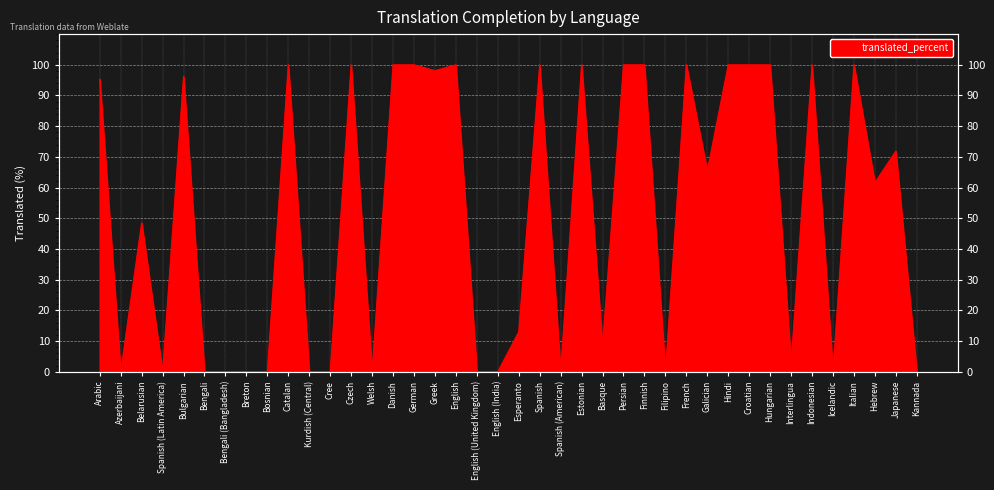

True or false: there are more than 2 points higher than both neighbors.

True